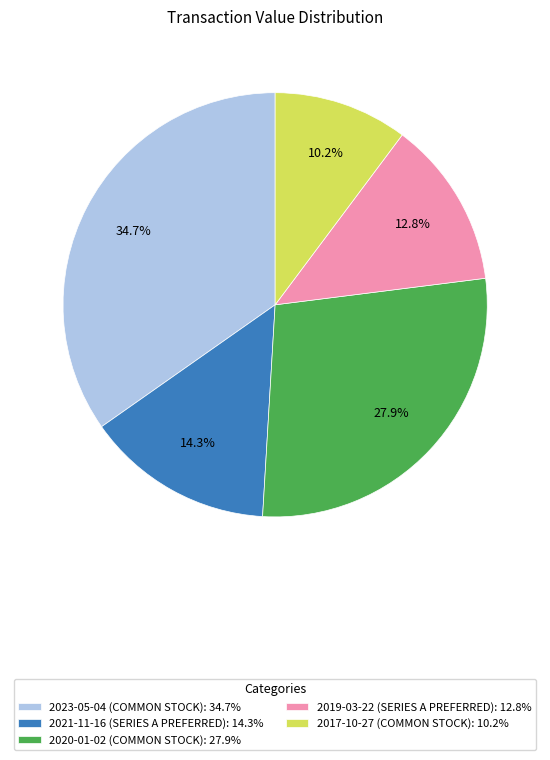

Count the number of slices in the pie.

5